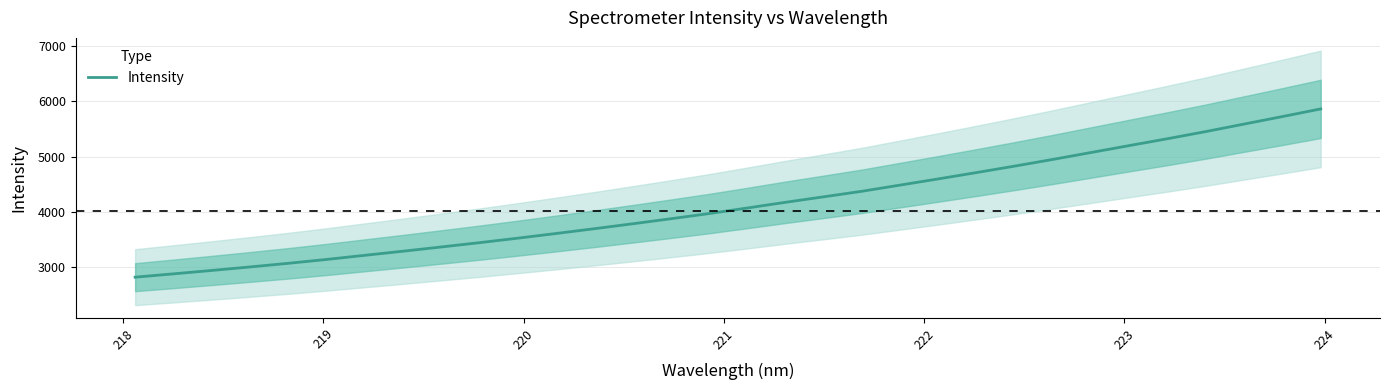

Is this an area chart (filled region under the line)?

No